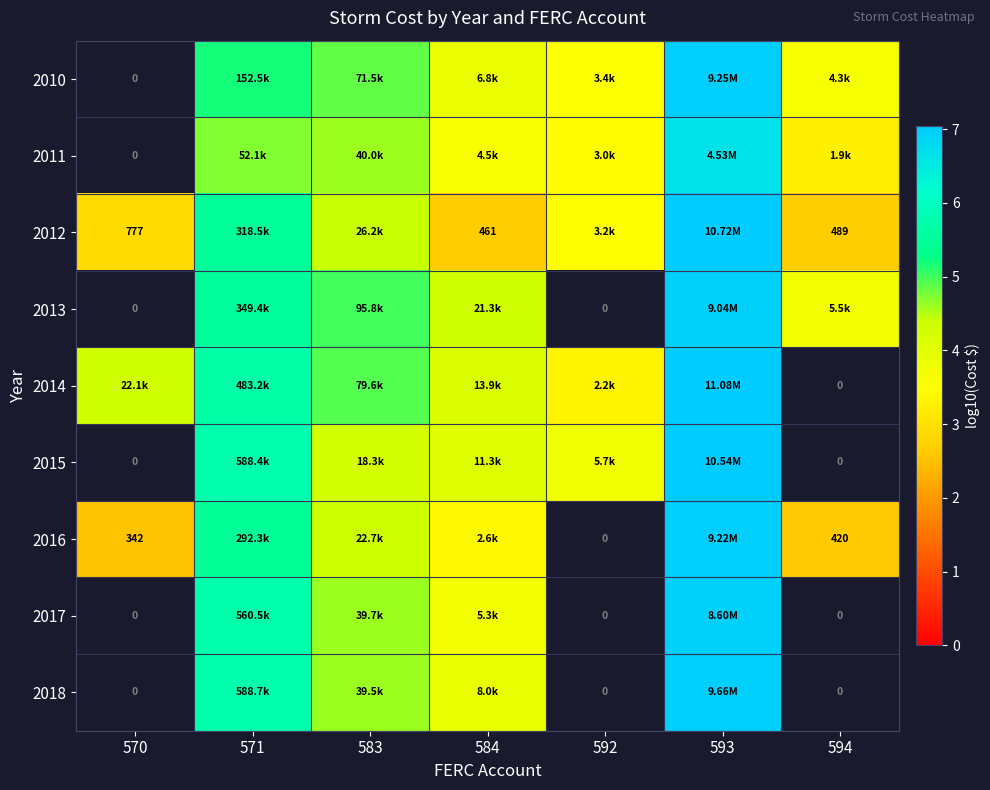

How many positive values does the 2011 series have?

6